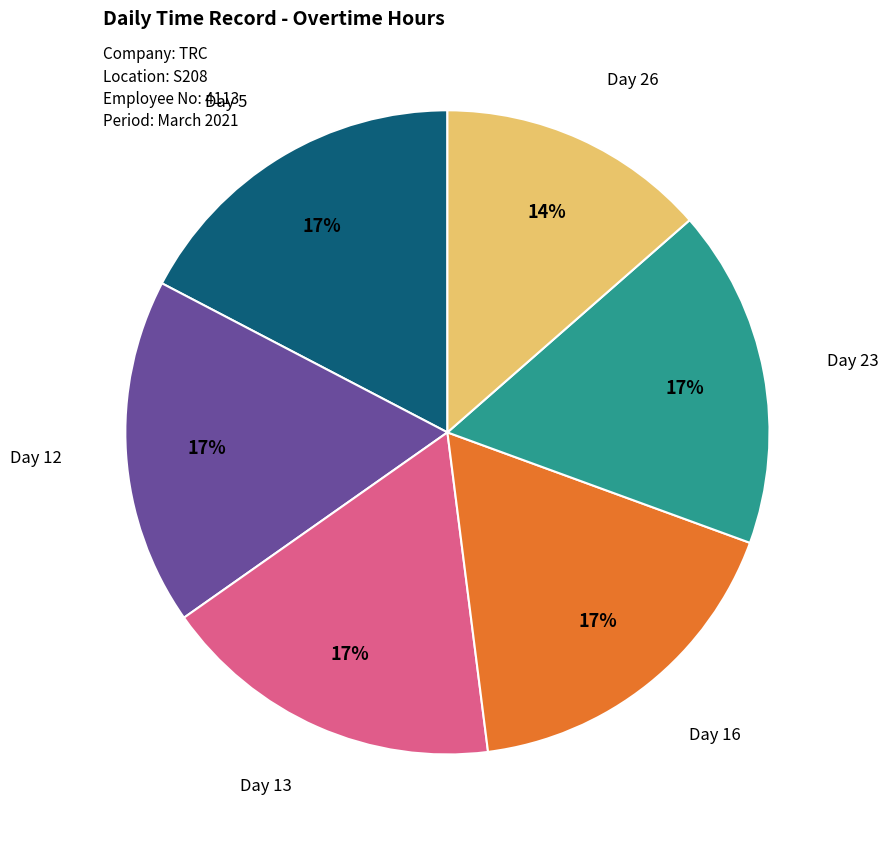

How many segments does this pie chart have?

6